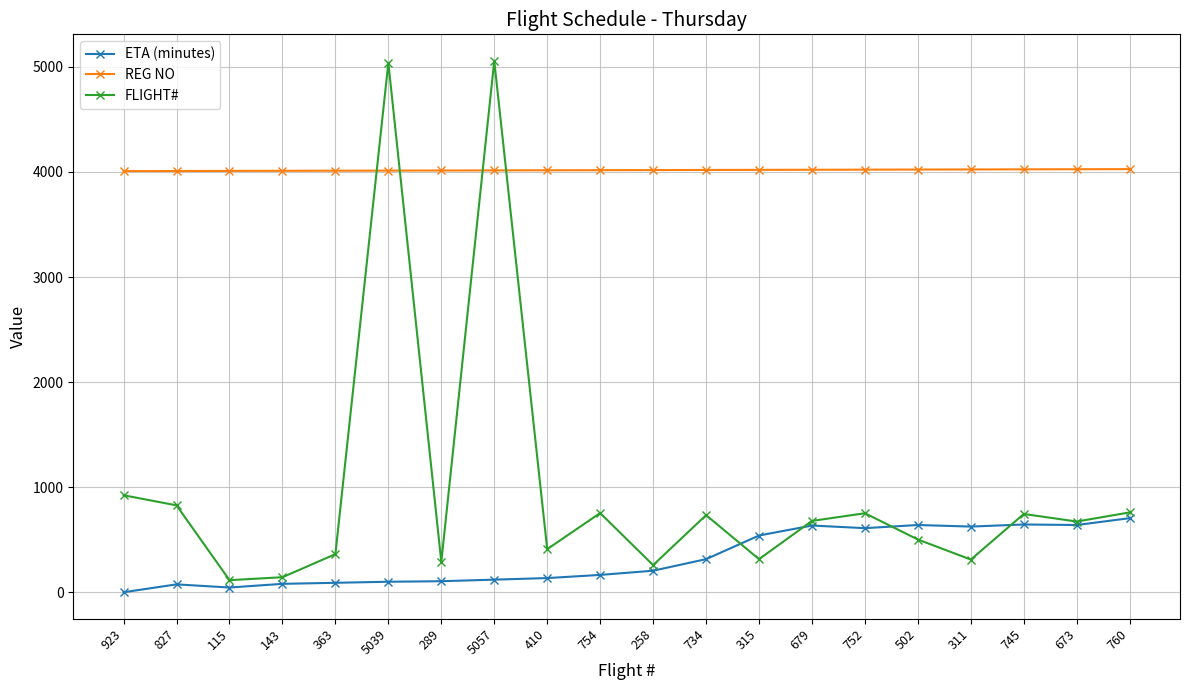

After their last crossing, which series has the higher values: REG NO or FLIGHT#?

REG NO